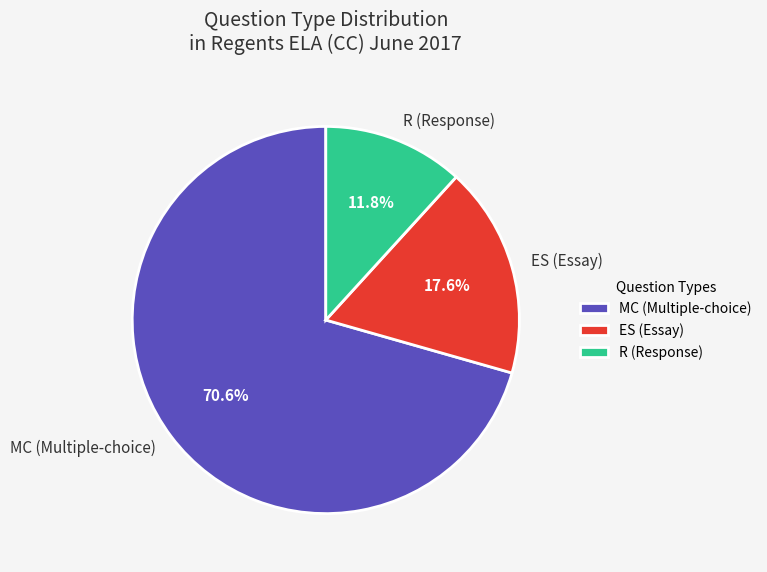

Approximately how many times larger is the value at R compared to MC?

0.2